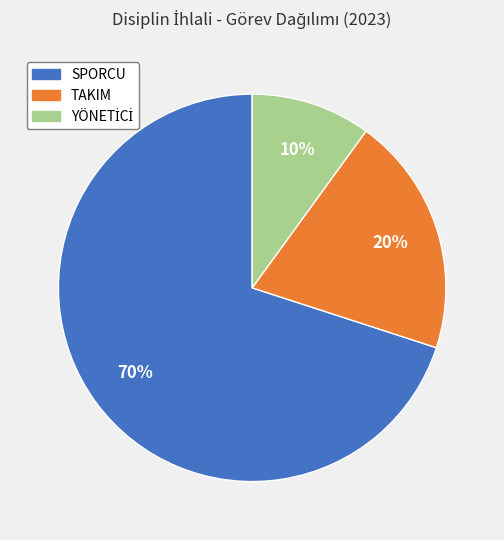

Is there a majority slice in this chart?

Yes